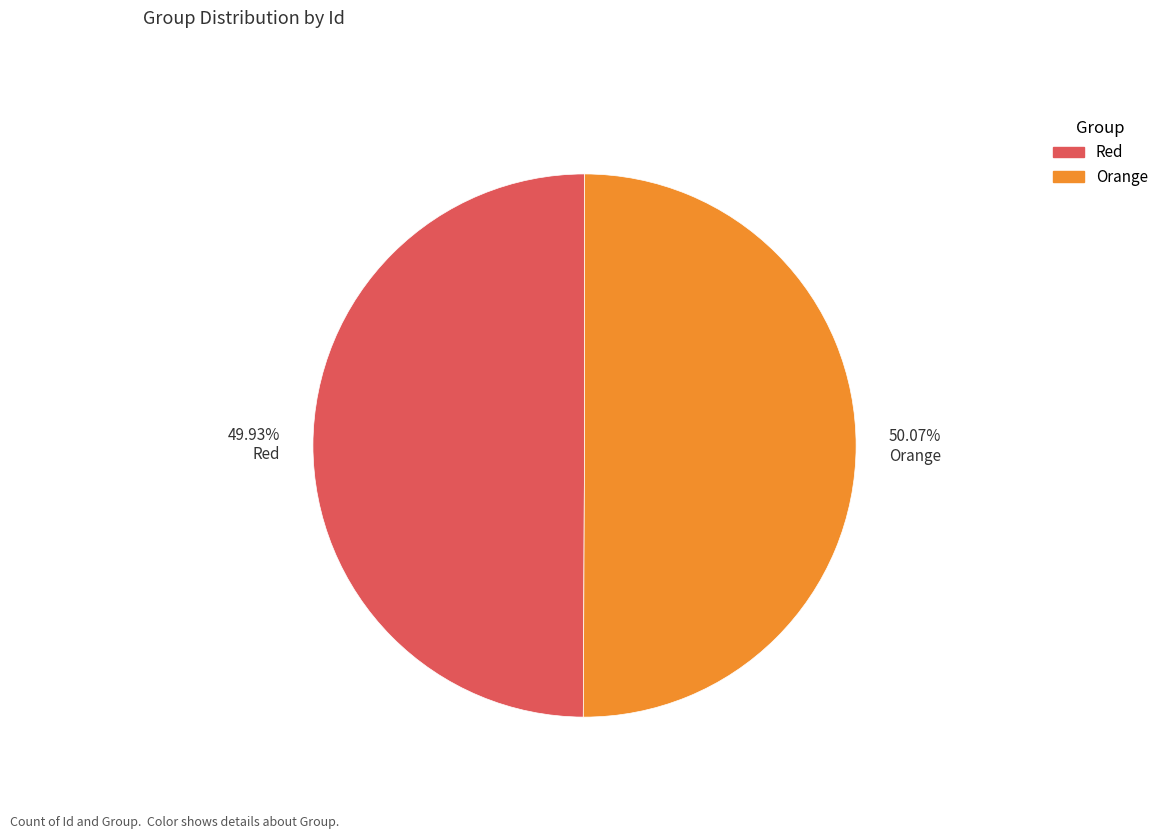

Combined, do 49.93% Red and 50.07% Orange account for over 50%?

Yes